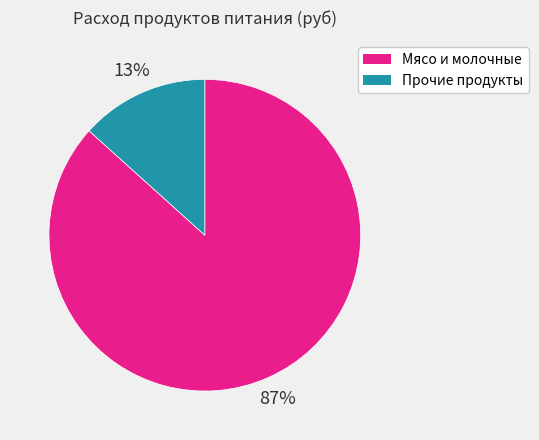

Is there any slice that represents more than half of the pie?

Yes